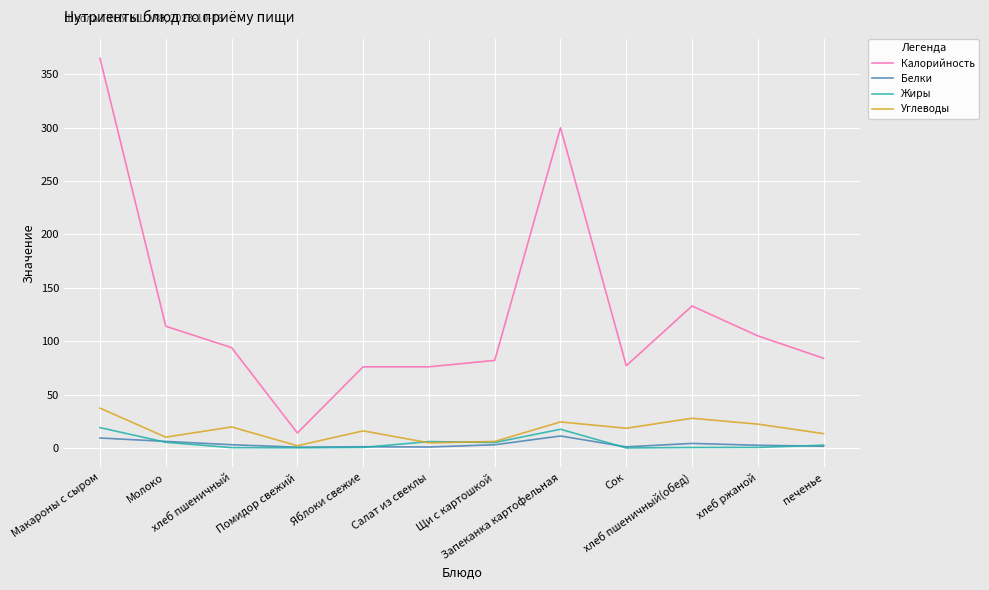

How many lines are shown in the chart?

4